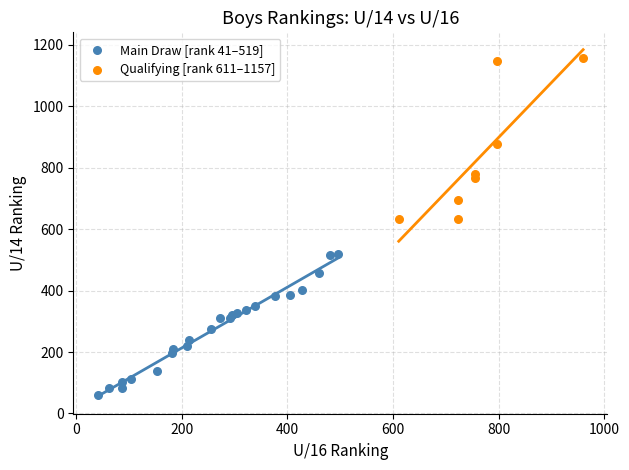

Which series reaches the minimum Y coordinate?

Main Draw [rank 41–519]